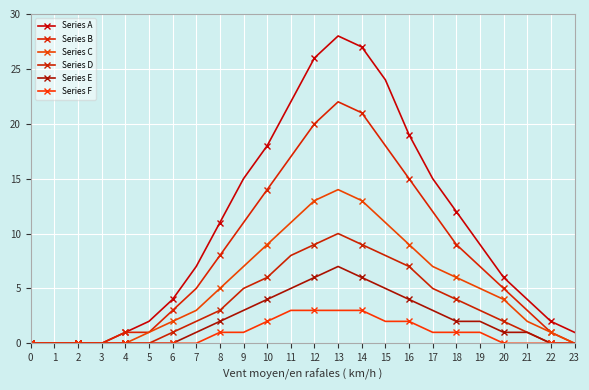

Reading left to right, what are all the values shown in this chart?

Series A: 0	0	0	0	1	2	4	7	11	15	18	22	26	28	27	24	19	15	12	9	6	4	2	1
Series B: 0	0	0	0	1	1	3	5	8	11	14	17	20	22	21	18	15	12	9	7	5	3	1	0
Series C: 0	0	0	0	0	1	2	3	5	7	9	11	13	14	13	11	9	7	6	5	4	2	1	0
Series D: 0	0	0	0	0	0	1	2	3	5	6	8	9	10	9	8	7	5	4	3	2	1	0	0
Series E: 0	0	0	0	0	0	0	1	2	3	4	5	6	7	6	5	4	3	2	2	1	1	0	0
Series F: 0	0	0	0	0	0	0	0	1	1	2	3	3	3	3	2	2	1	1	1	0	0	0	0